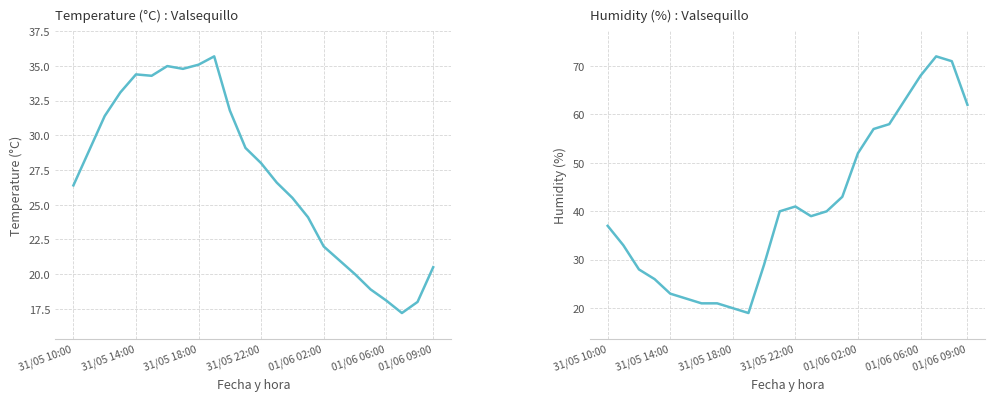

Between 31/05 18:00 and 01/06 09:00, which series saw the biggest shift?

Humidity (%)